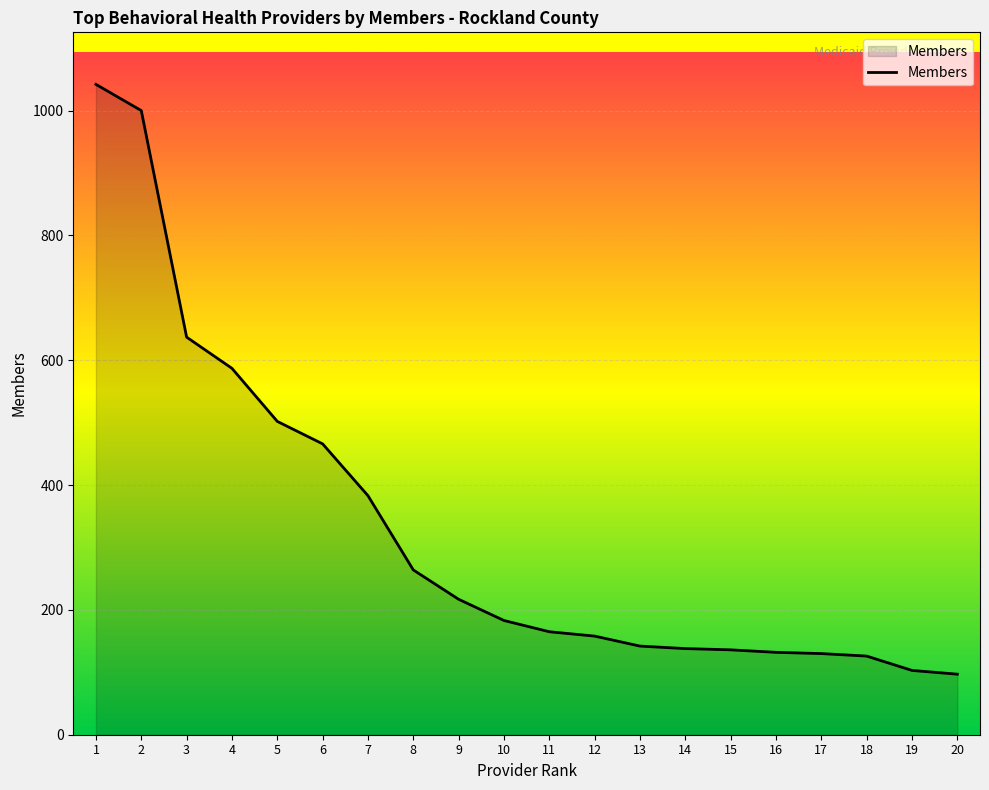

What is the difference between the maximum and minimum values?

945